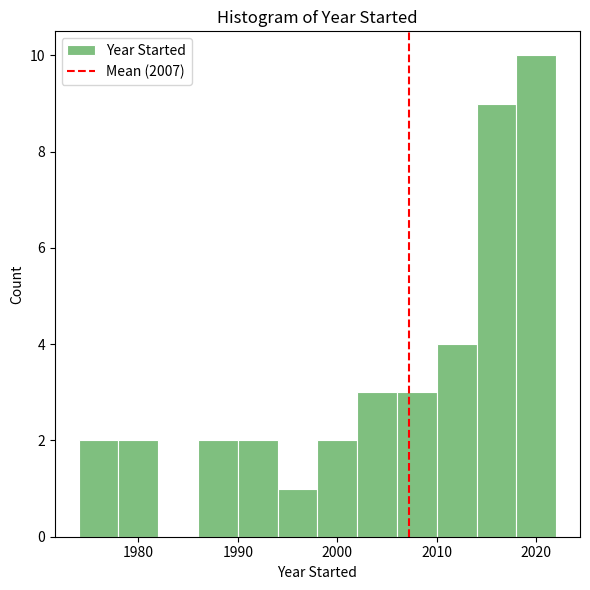

What is the height of the bar covering 1994 to 1998 on the x-axis? The values are not printed on the chart, so give them approximately, as read against the axis.

1